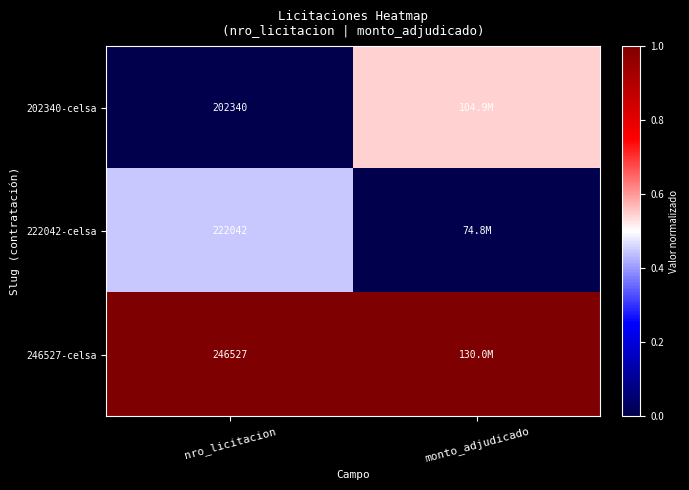

Rank the series at nro_licitacion from highest to lowest value.

246527-celsa, 222042-celsa, 202340-celsa